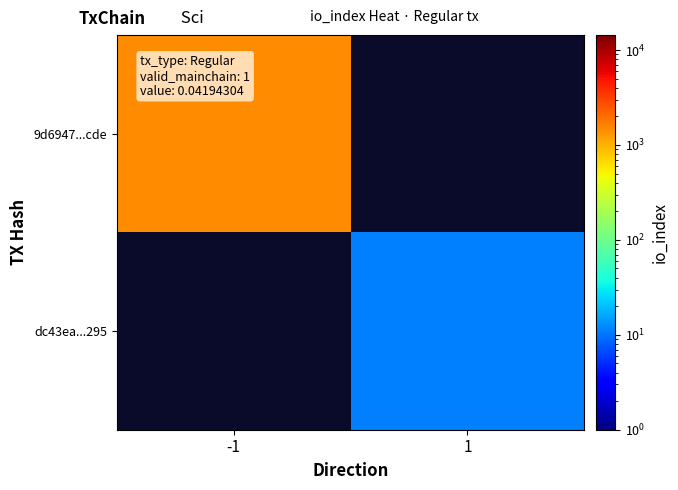

Rank the categories by 9d6947...cde value from lowest to highest.

-1, 1